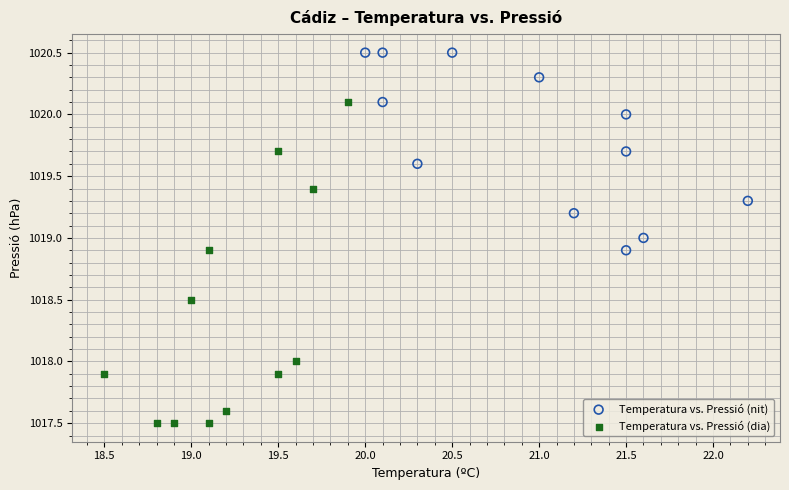

Which series has the largest Y range (max minus min)?

Temperatura vs. Pressió (dia)